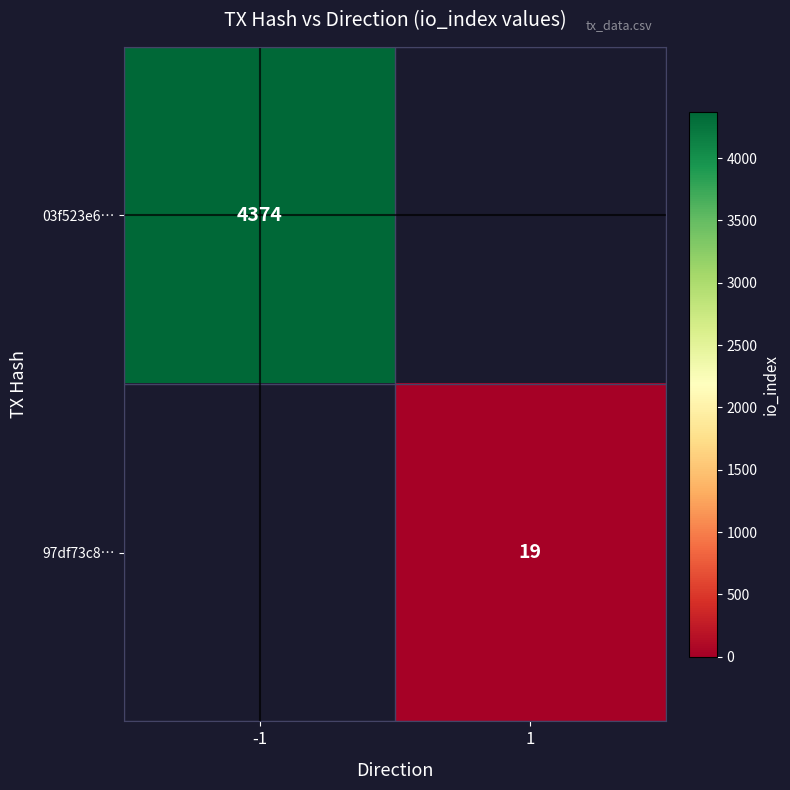

The value of 03f523e6… at -1 is 7210. True or false?

False